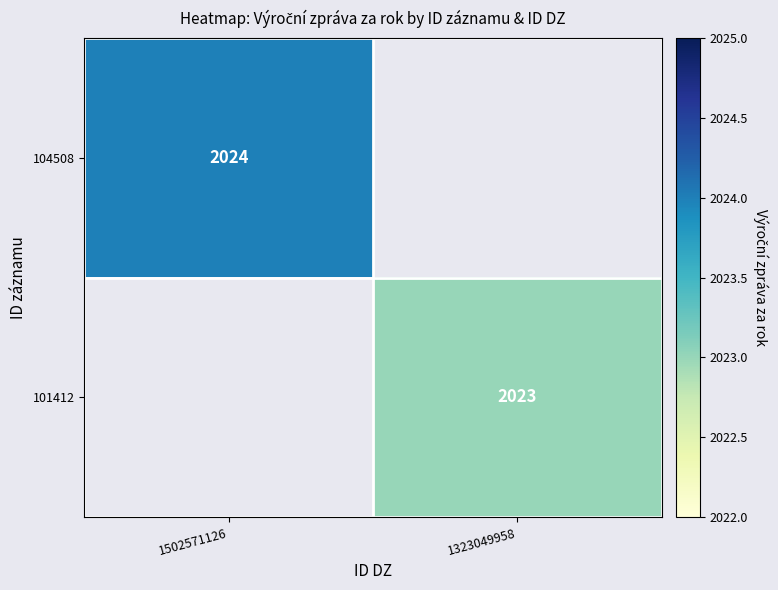

How many distinct data groups are displayed?

2